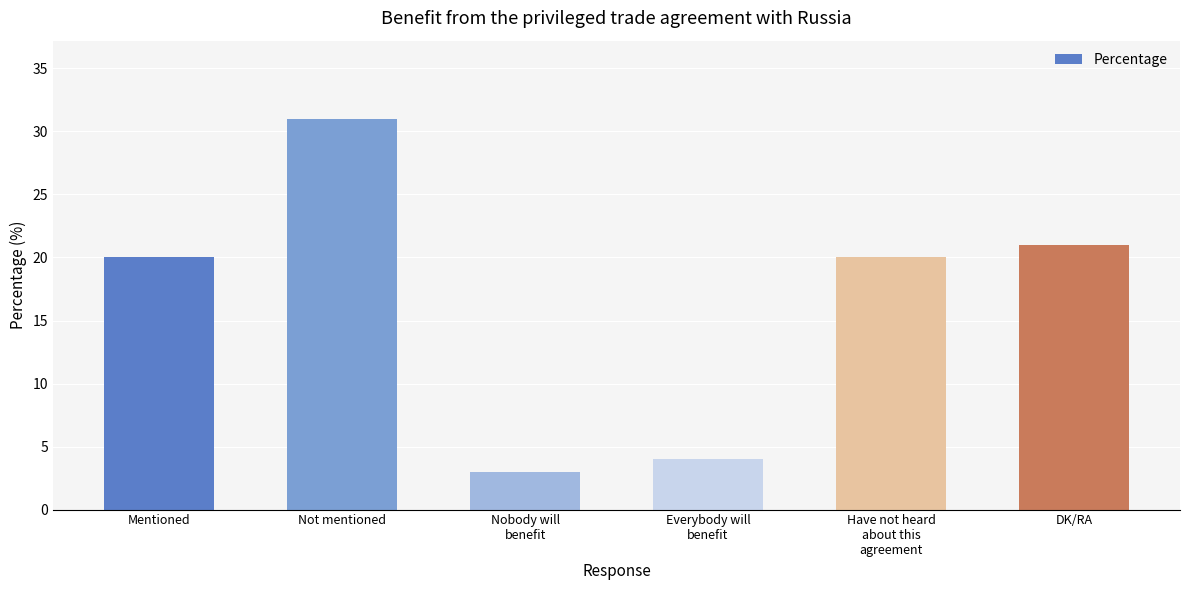

Is it true that the value at Not mentioned is 31?

True